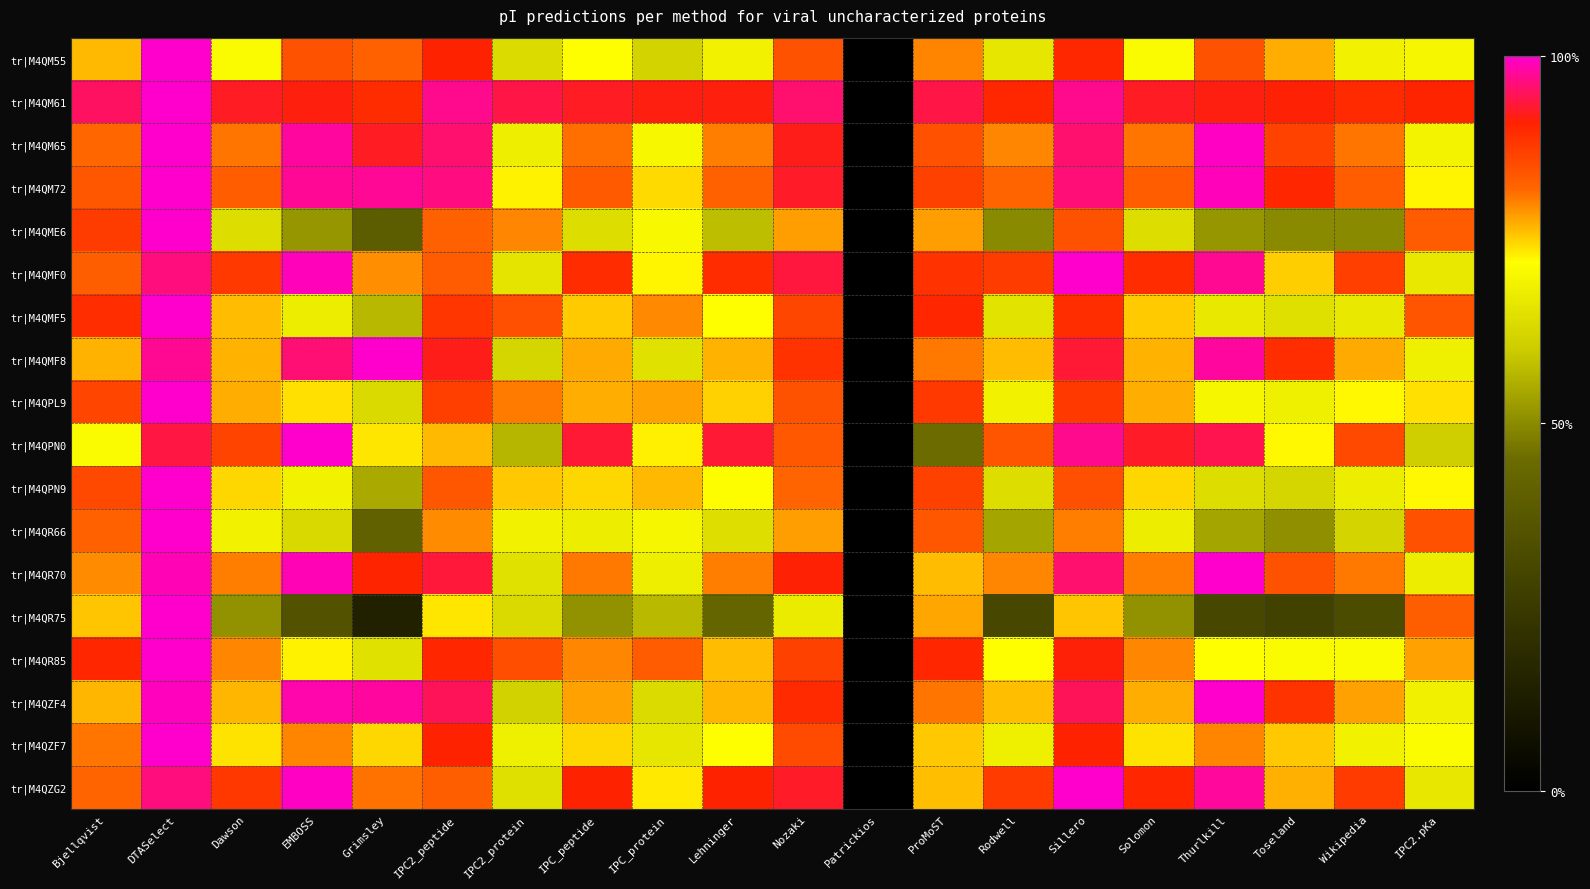

Which series changed the most between Lehninger and Rodwell?

tr|M4QR75